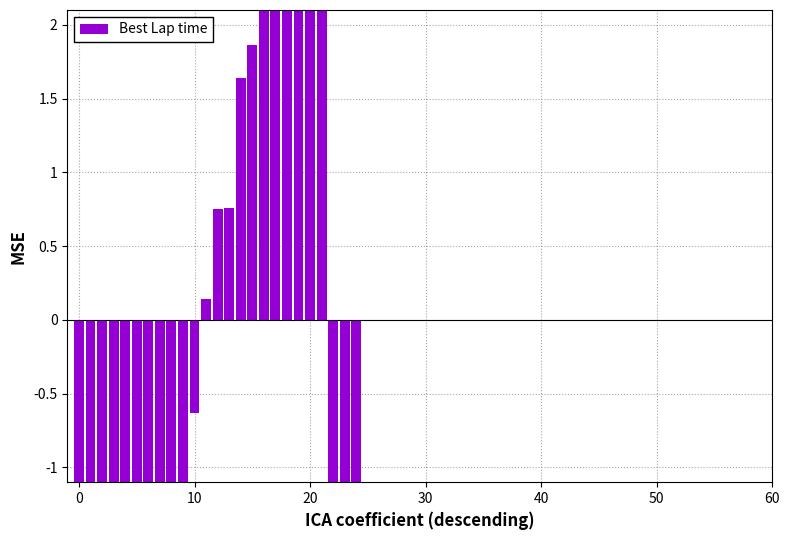

Is it true that the value at 18 is 11.7?

True